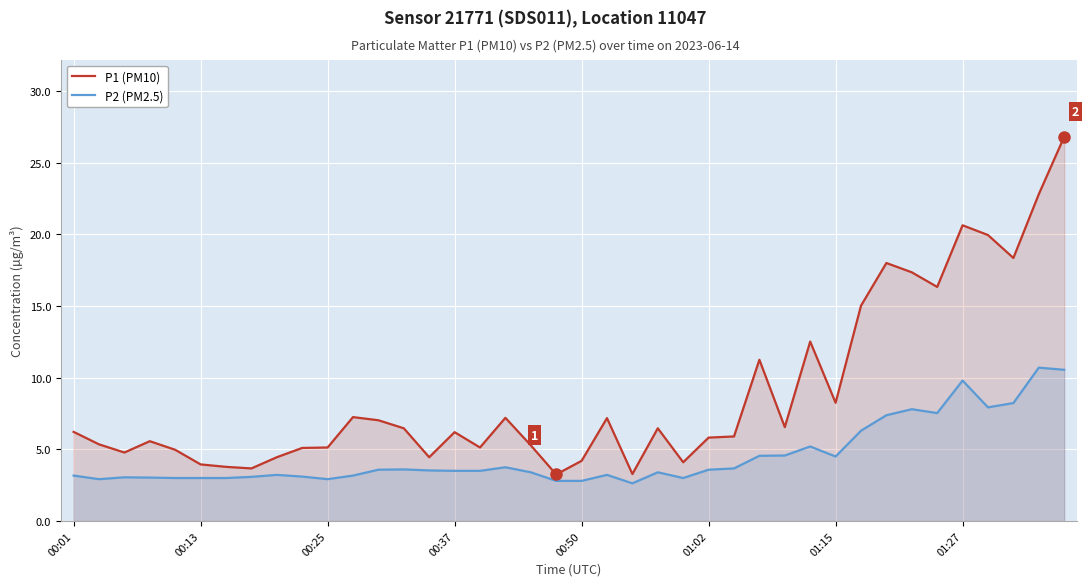

How many lines are shown in the chart?

2